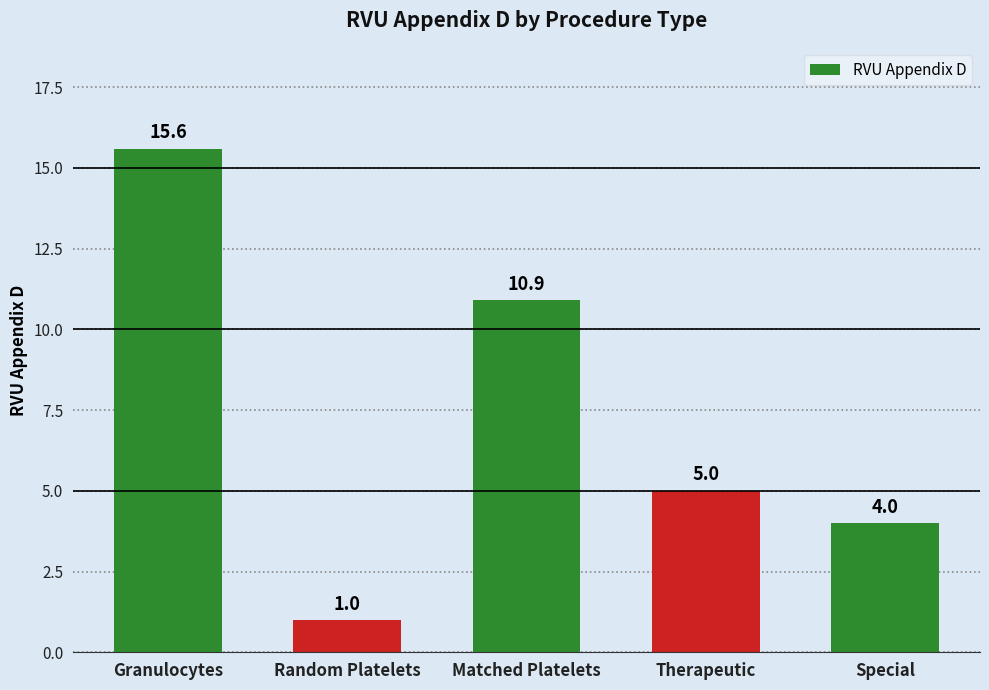

Rank the categories by value from lowest to highest.

Random Platelets, Special, Therapeutic, Matched Platelets, Granulocytes